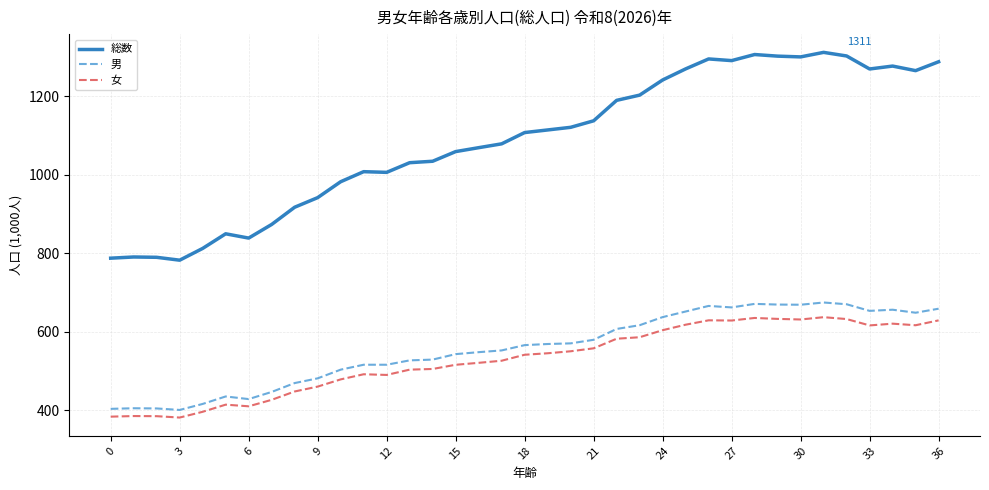

Which series has the largest total across all categories?

総数